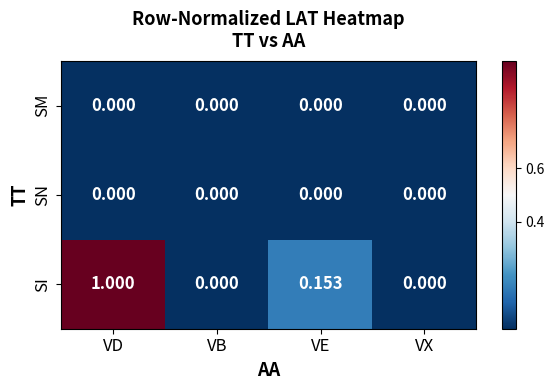

At which category is the sum across all series the highest?

VD